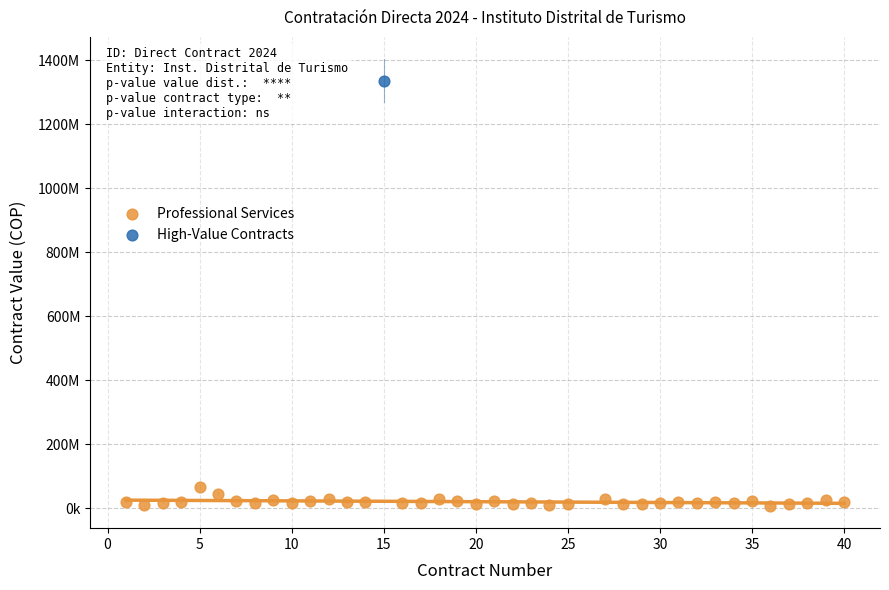

What are all the series names shown in the legend?

Professional Services, High-Value Contracts